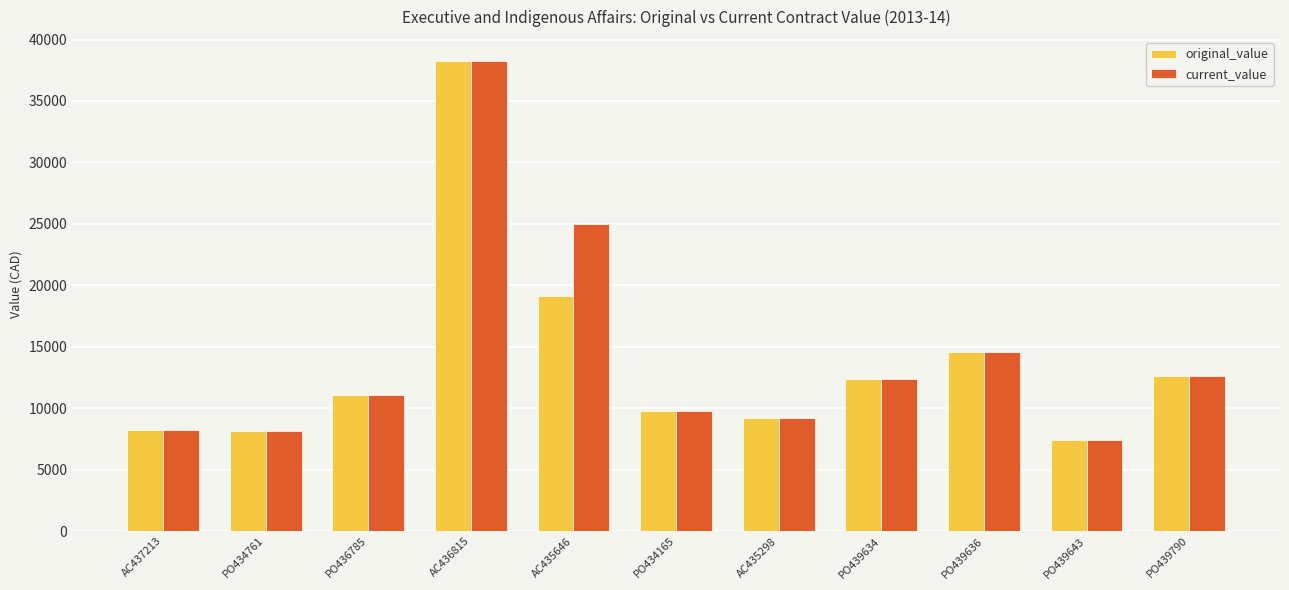

Count the number of categories in the chart.

11